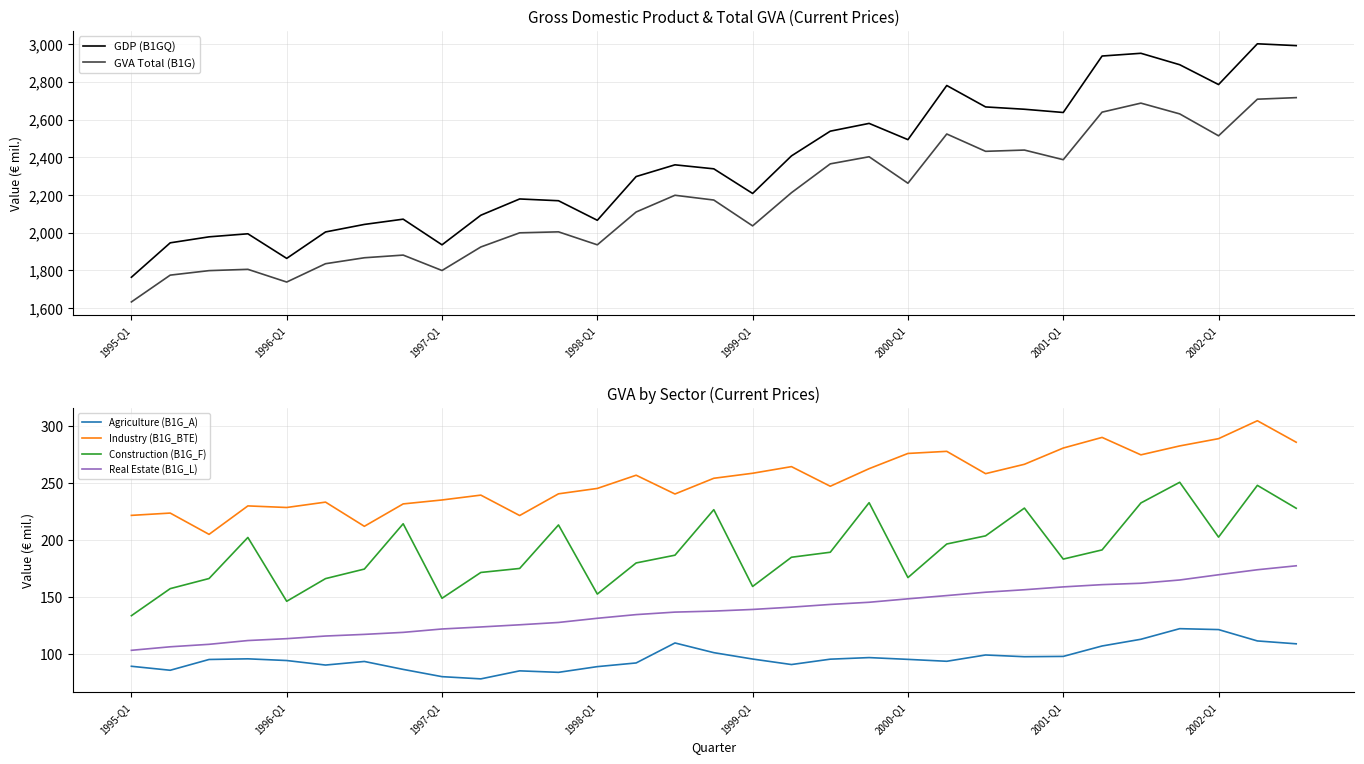

True or false: GVA Total (B1G) and Industry (B1G_BTE) cross at least once.

False